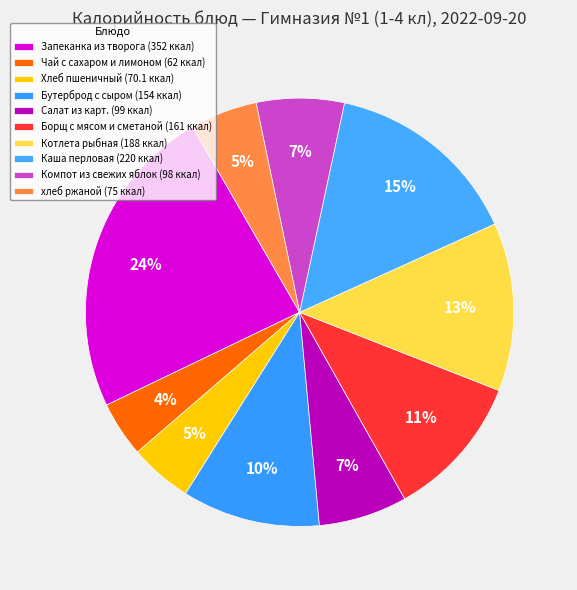

To the nearest percent, what portion does Запеканка из творога represent?

24%